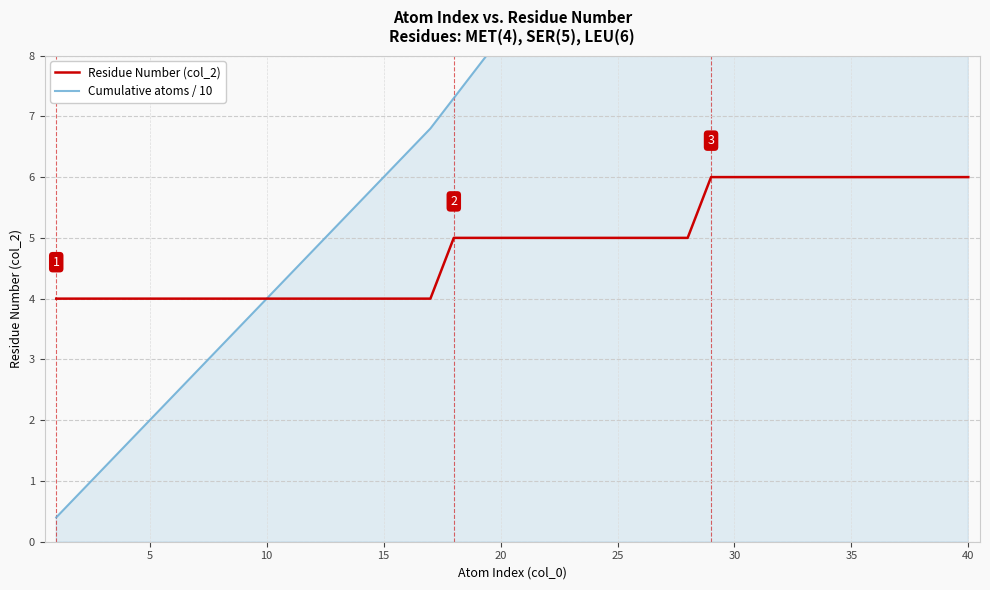

List the series in order of their peak value, lowest first.

Residue Number (col_2), Cumulative atoms / 10